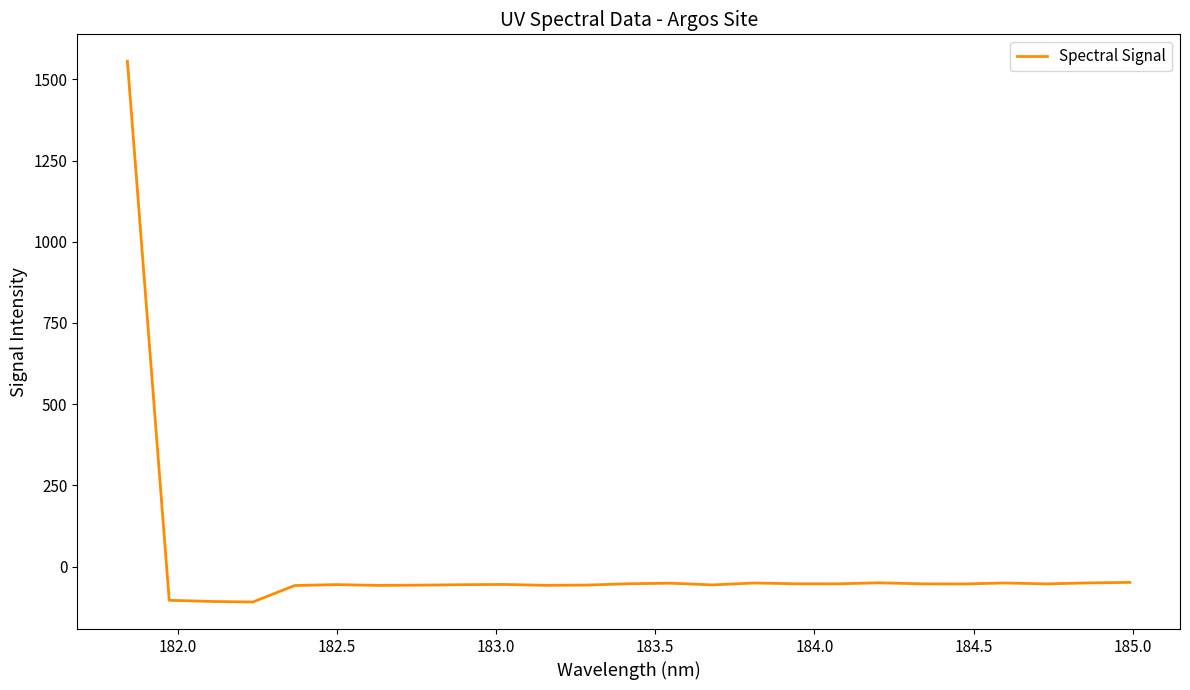

What is the maximum value shown in the chart?

1555.2